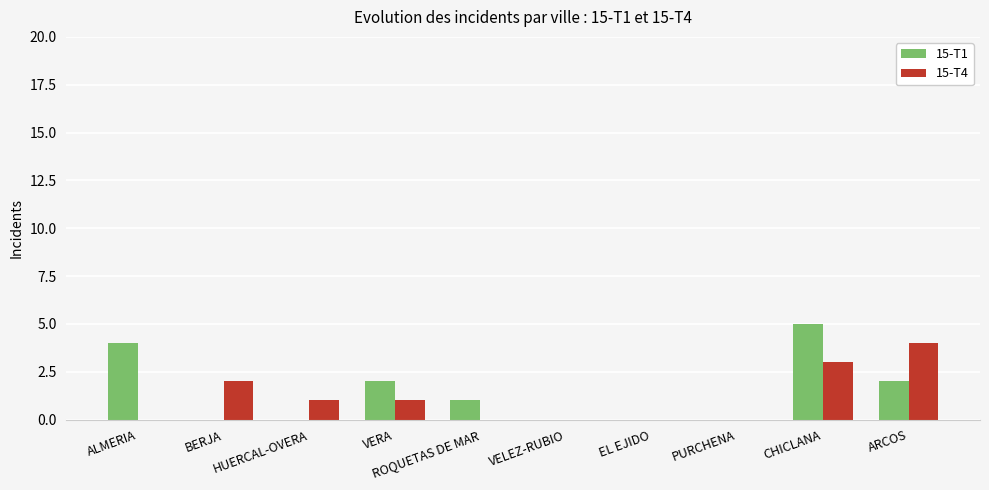

Which series changed the most between BERJA and CHICLANA?

15-T1